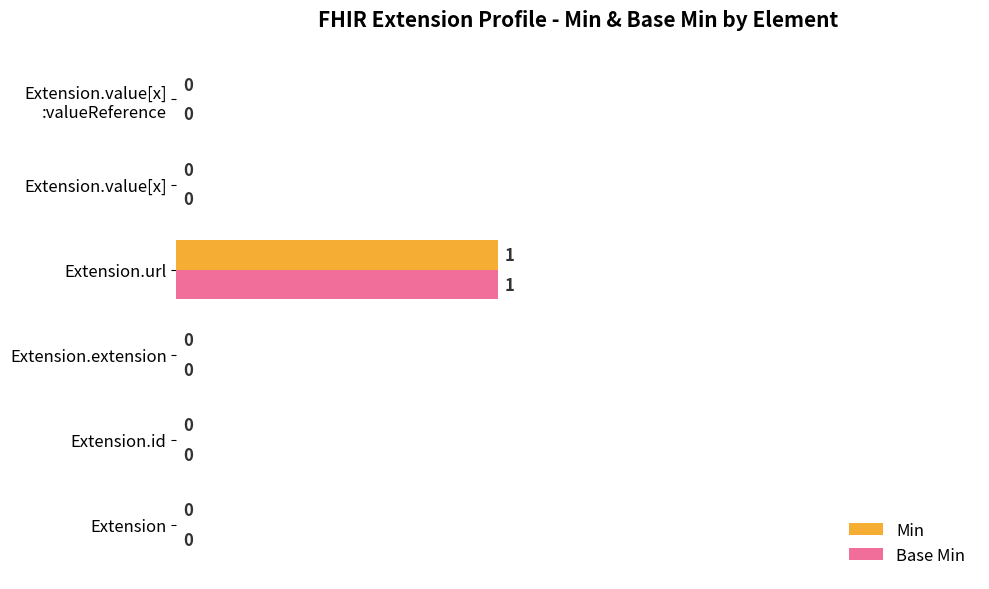

At which category is the sum across all series the highest?

Extension.url